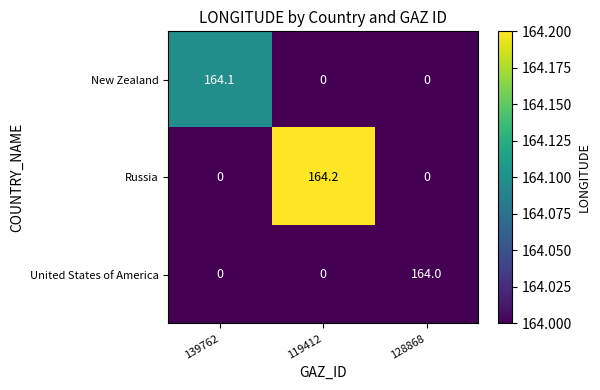

Reading left to right, extract all data points from this chart.

New Zealand: 164.1	0.0	0.0
Russia: 0.0	164.2	0.0
United States of America: 0.0	0.0	164.0